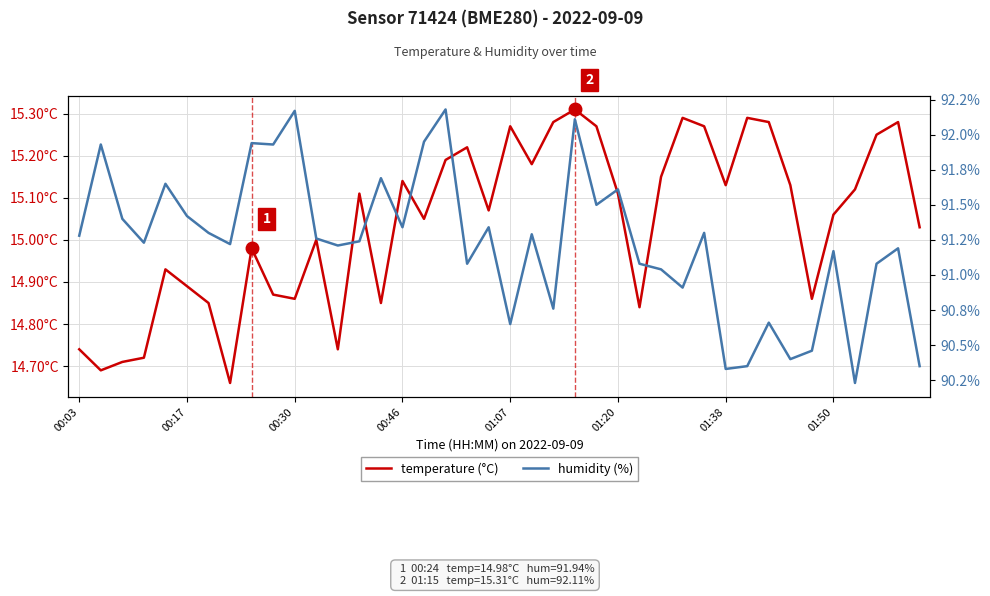

At 23, list the series in order from smallest to largest.

temperature (°C), humidity (%)